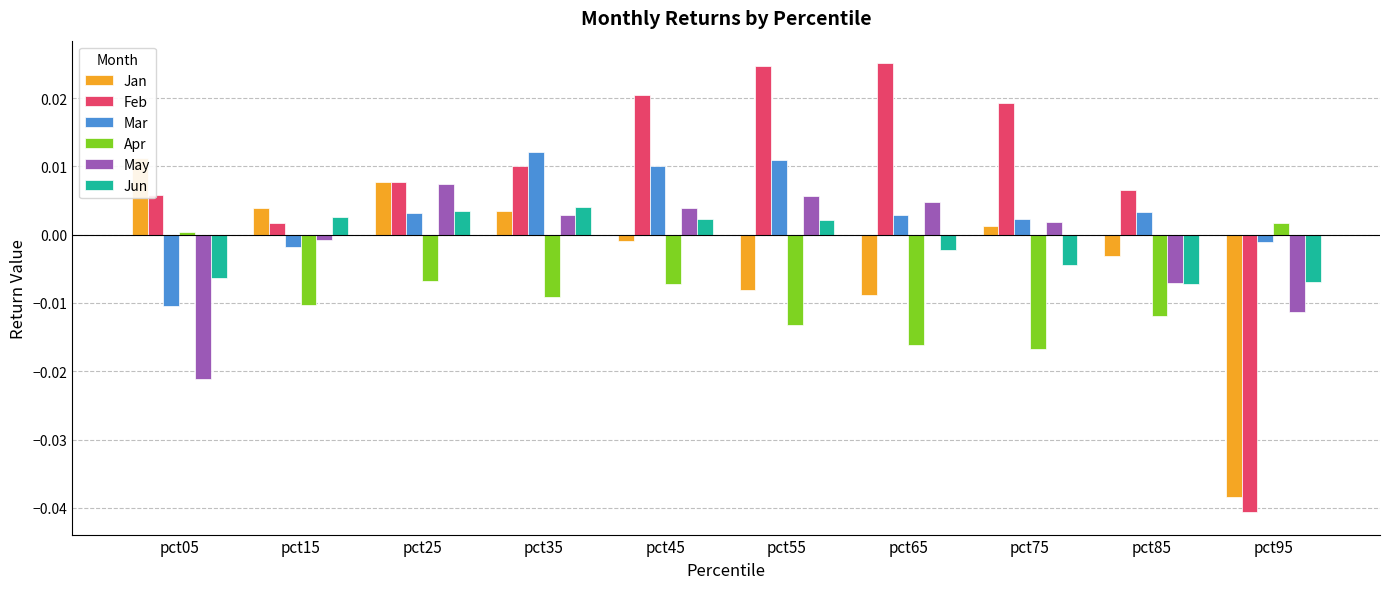

List the labels in order of Mar value, largest first.

pct35, pct55, pct45, pct85, pct25, pct65, pct75, pct95, pct15, pct05